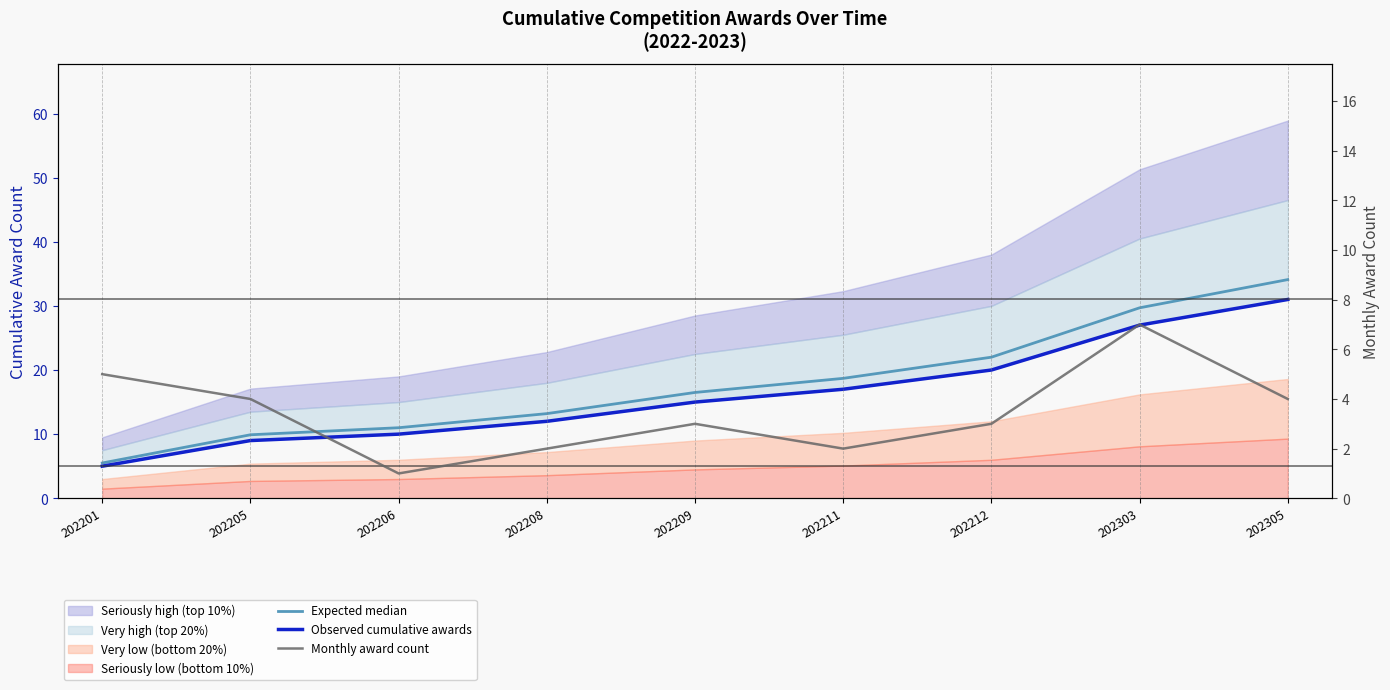

At 202208, list the series in order from largest to smallest.

Expected median, Observed cumulative awards, Monthly award count